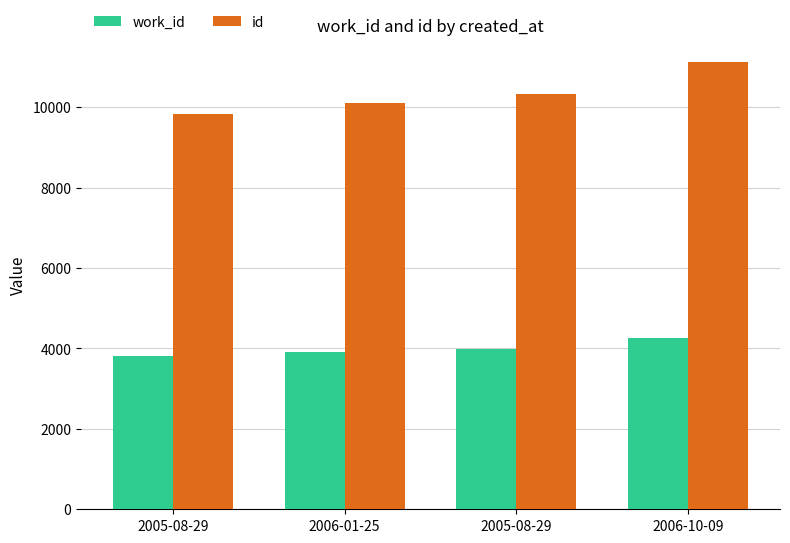

What is the greatest value displayed?

11117